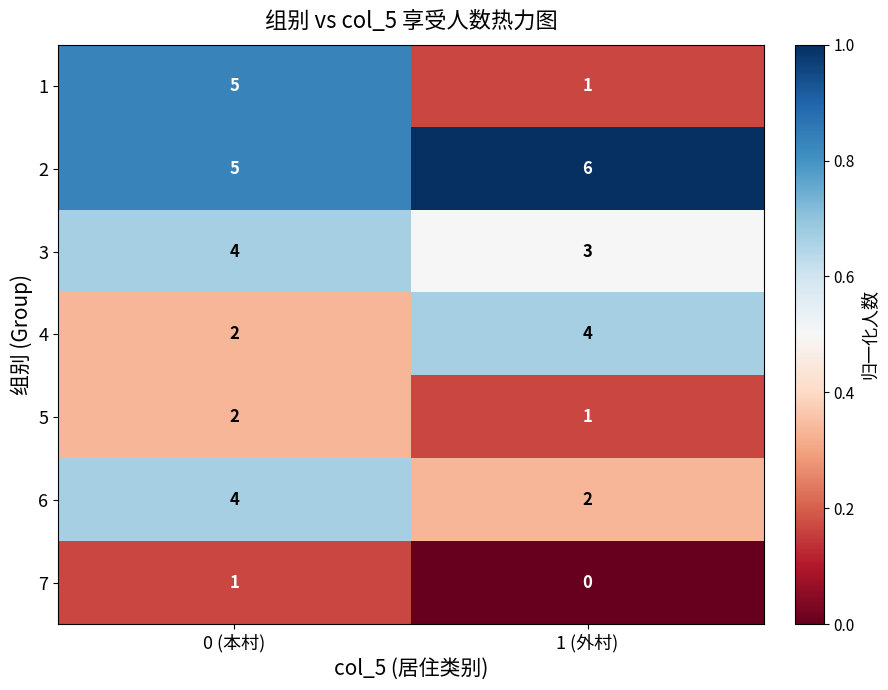

Which series has the largest range (max minus min)?

1